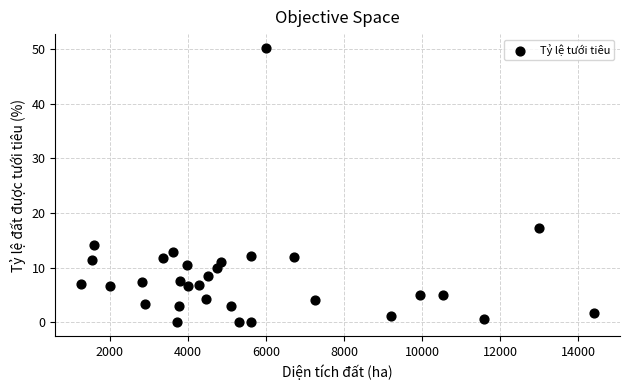

What is the range of X values (max minus min)?

13153.0